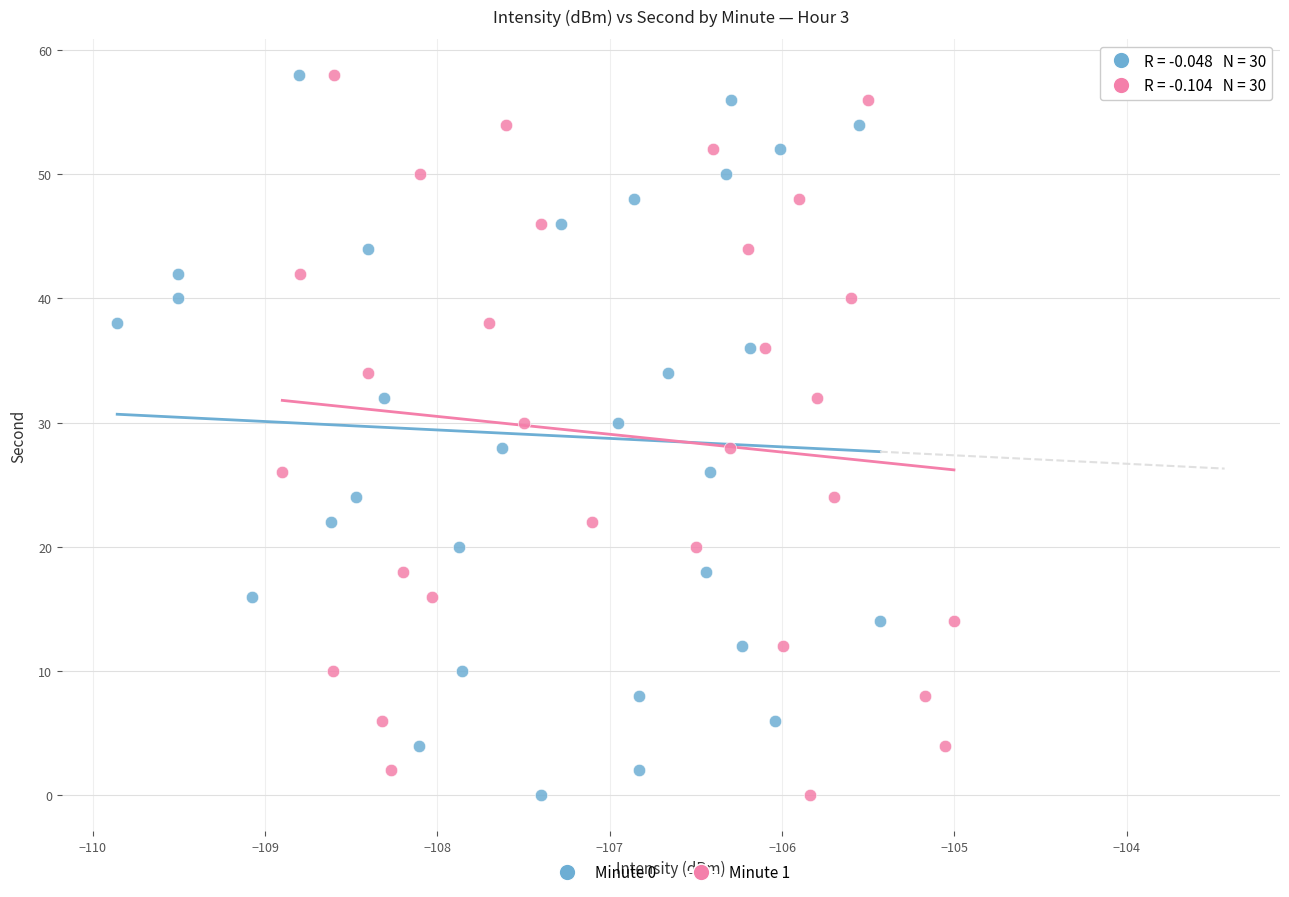

What are all the series names shown in the legend?

Minute 0, Minute 1